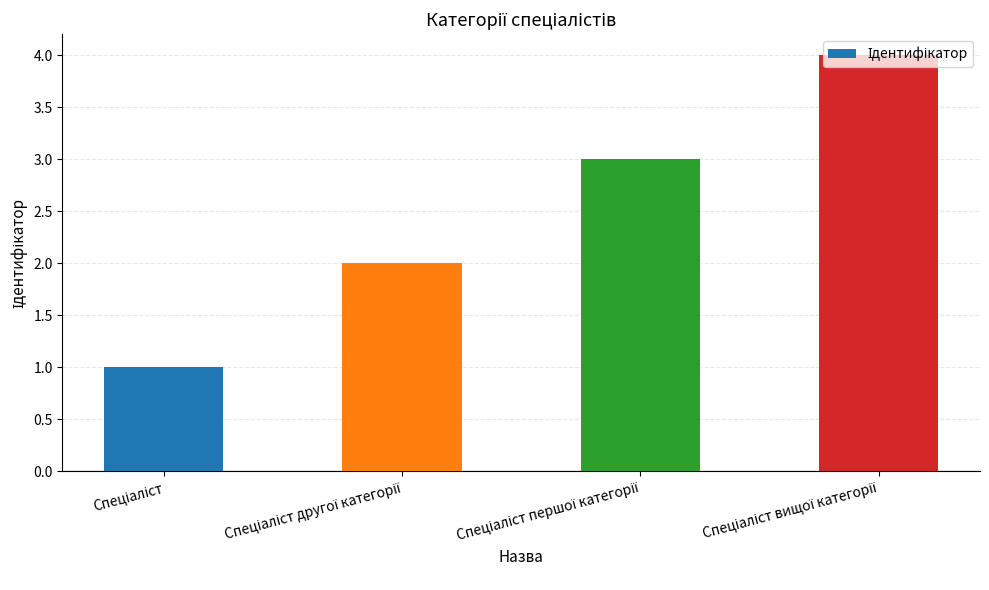

What is the difference between the maximum and minimum values?

3